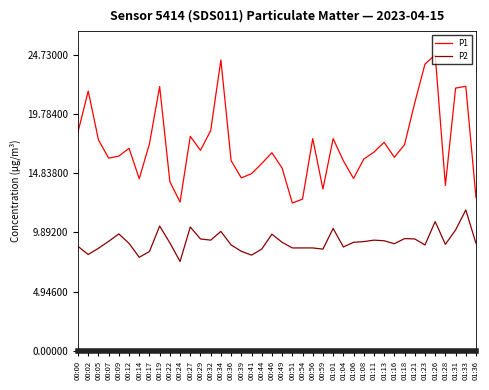

At which label does P2 reach its peak?

01:33